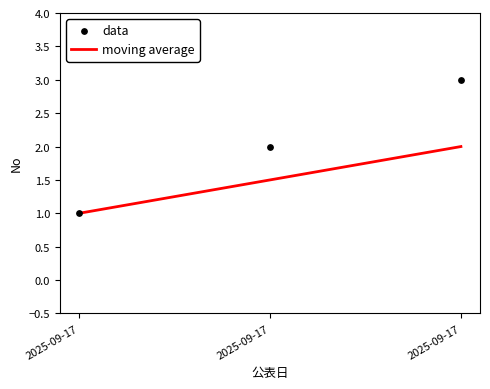

At which category is the sum across all series the highest?

2025-09-17